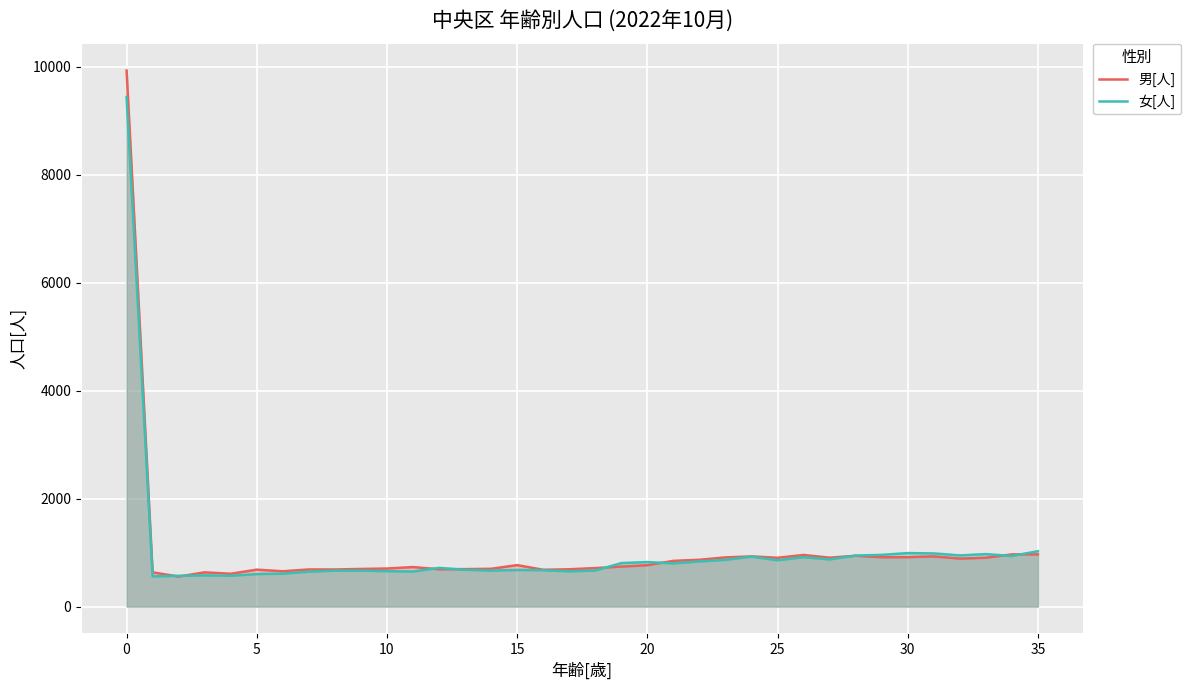

List the series in order of their overall mean, highest first.

男[人], 女[人]